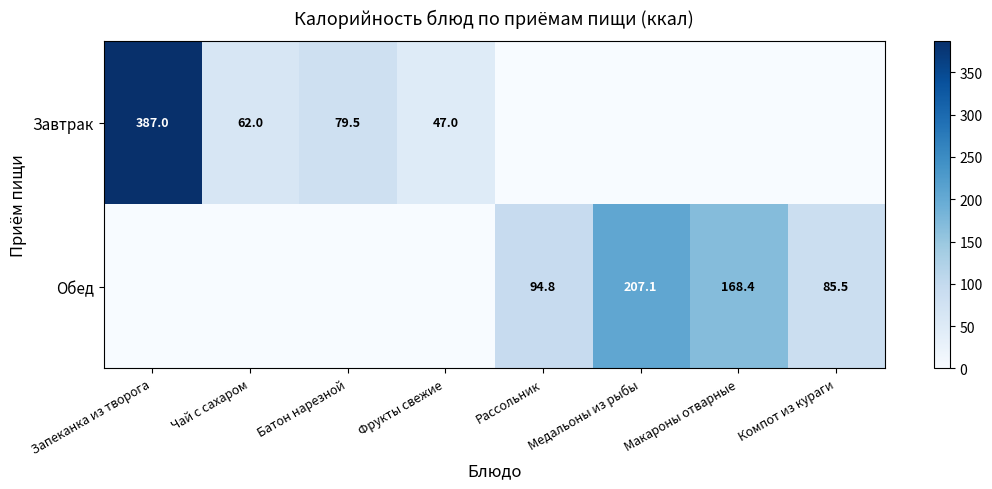

Is the value of Обед at Рассольник greater than the value of Завтрак at Запеканка из творога?

No